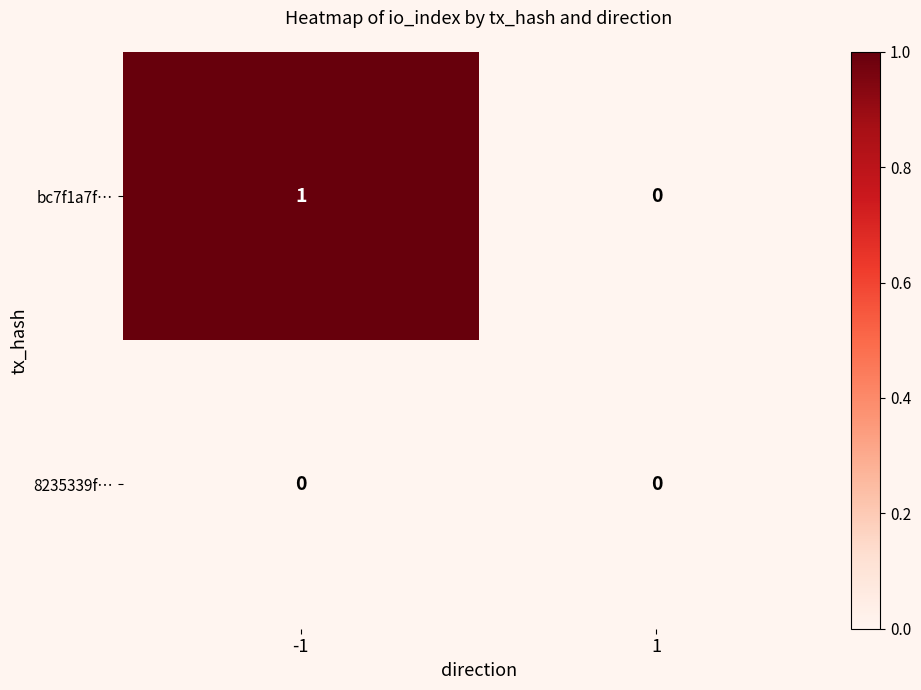

Count the number of categories in the chart.

2